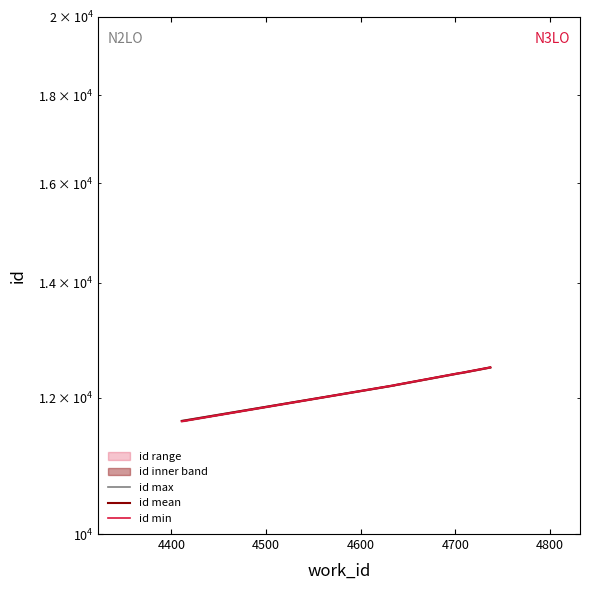

How many lines are shown in the chart?

3